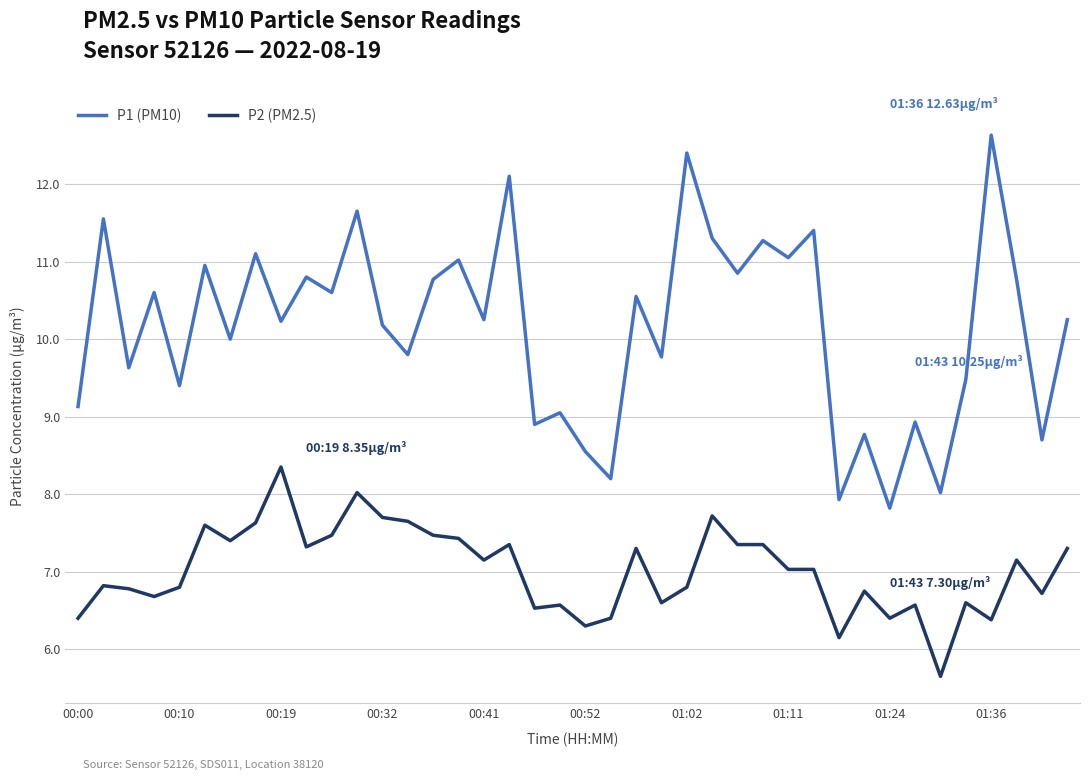

True or false: P2 (PM2.5) and P1 (PM10) intersect in this chart.

False